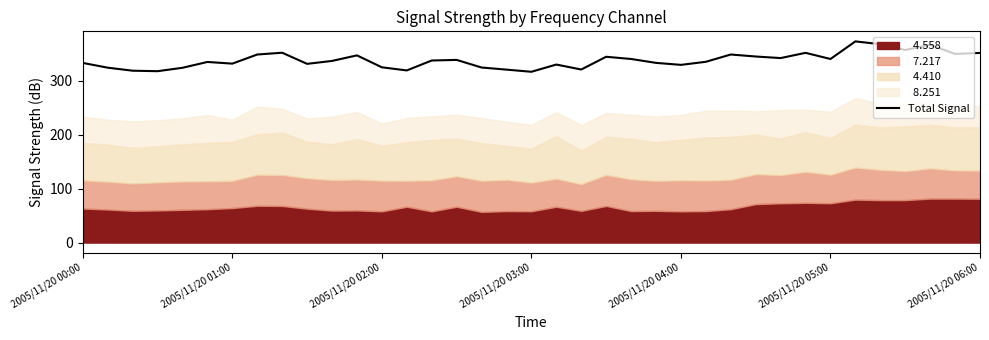

What is the difference between the maximum and minimum values?

56.3